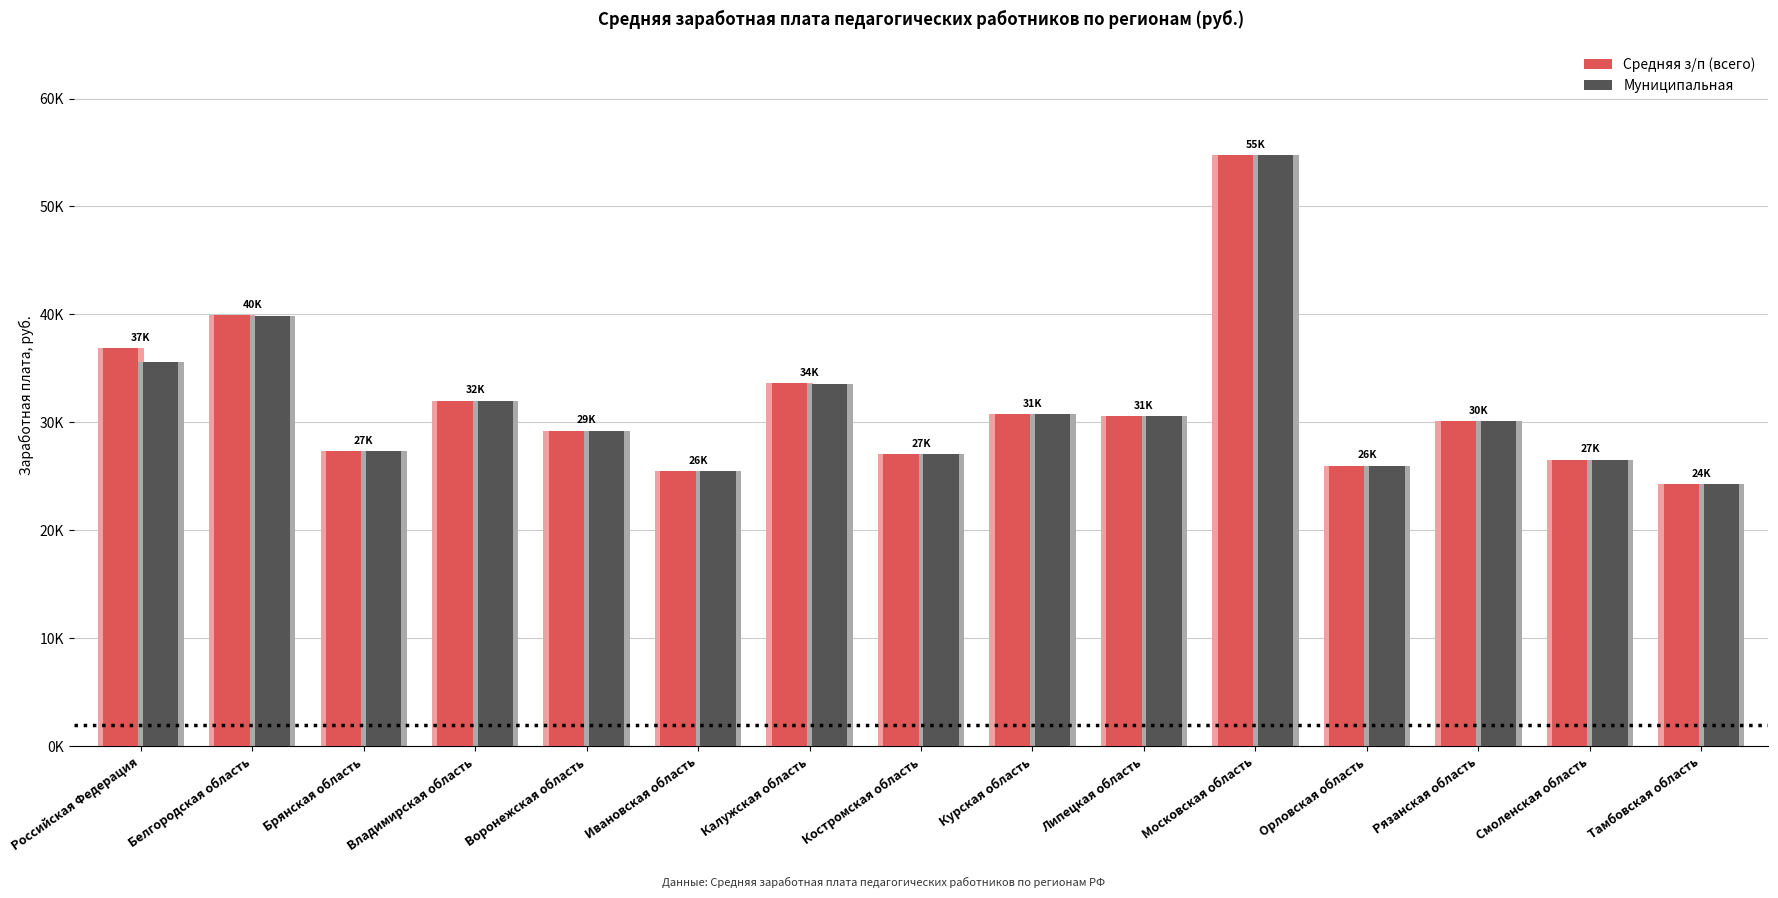

At which category is the sum across all series the highest?

Московская область